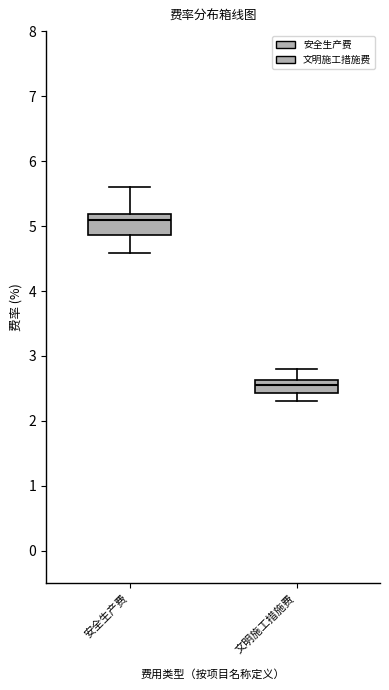

Where does the lower whisker of the box for 安全生产费 end on the y-axis? The values are not printed on the chart, so give them approximately, as read against the axis.

4.6